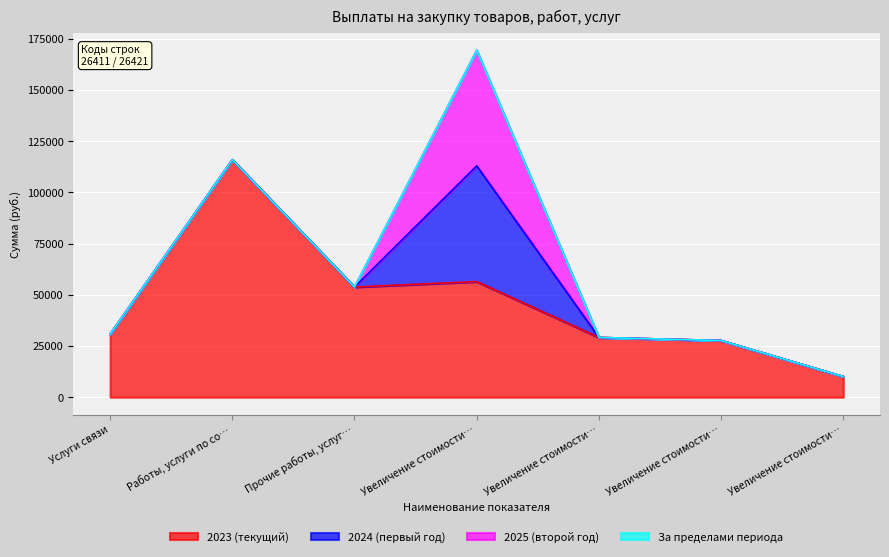

Is the value of За пределами периода at Работы, услуги по содержанию имущества greater than the value of 2023 (текущий) at Работы, услуги по содержанию имущества?

No